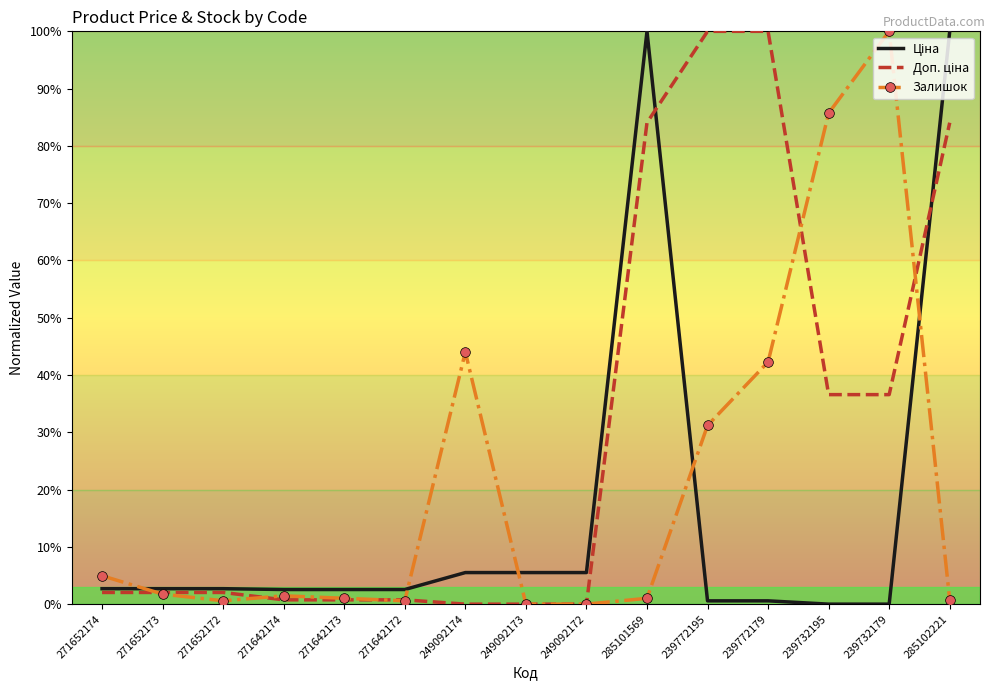

What position from the left is 239732195?

13